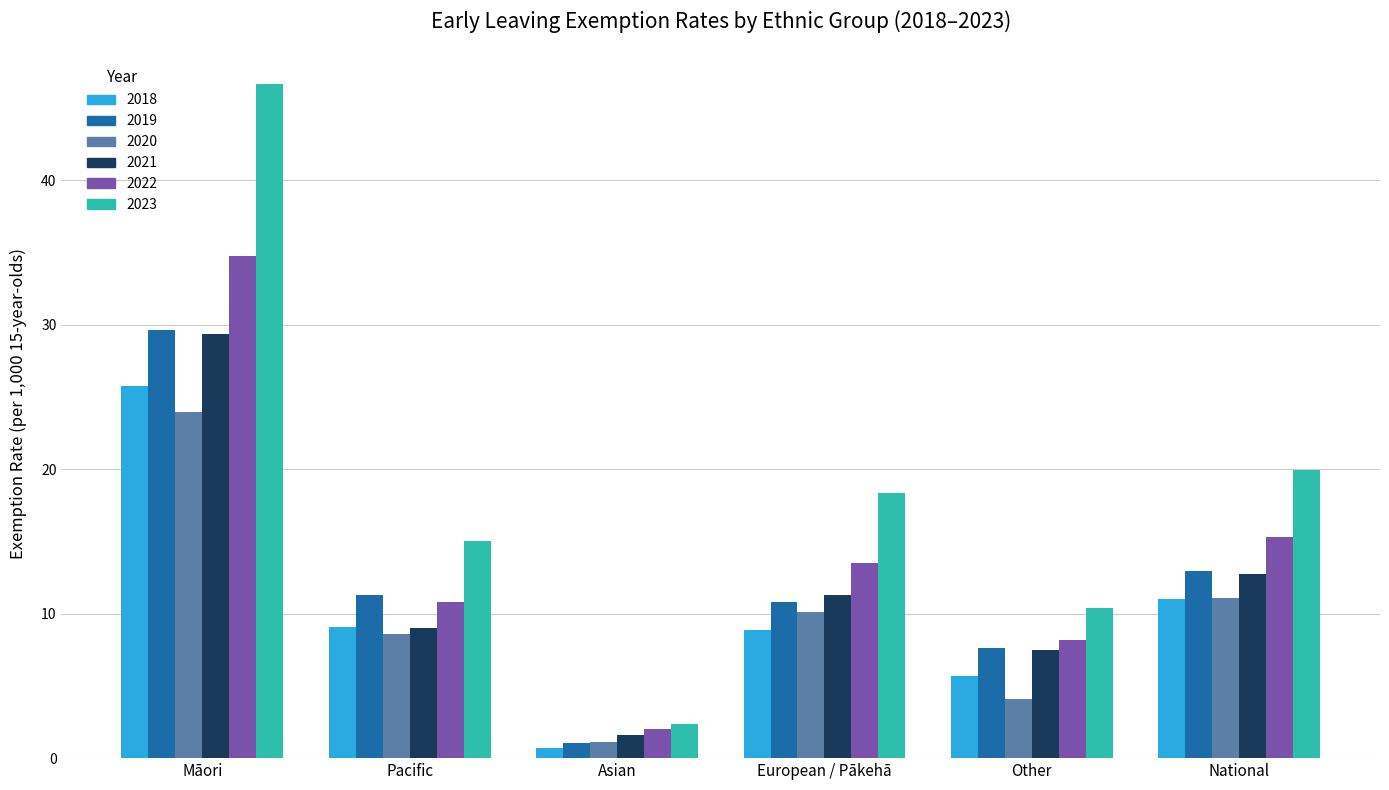

What is the label of the 6th bar from the right?

Māori